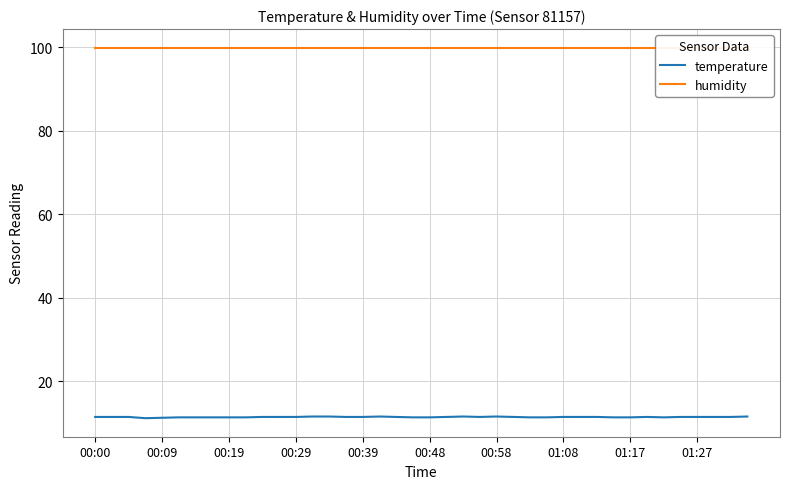

The value of temperature at 00:19 is 11.3. True or false?

True